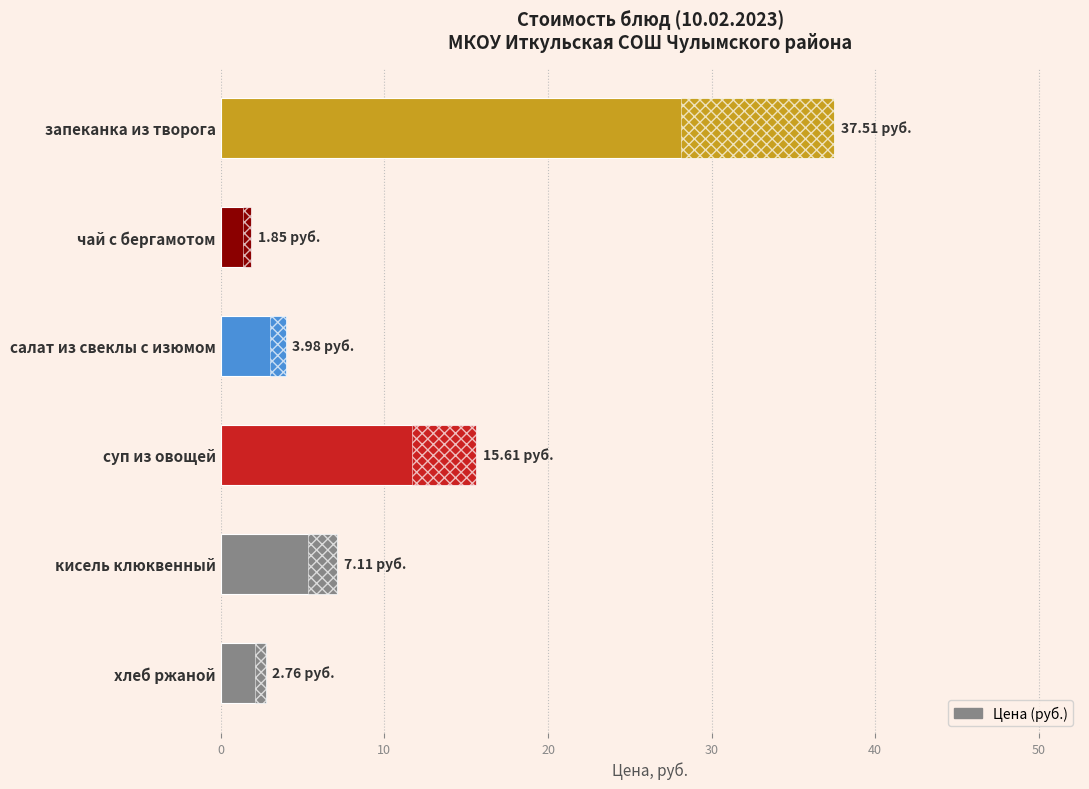

What is the minimum value shown in the chart?

1.9